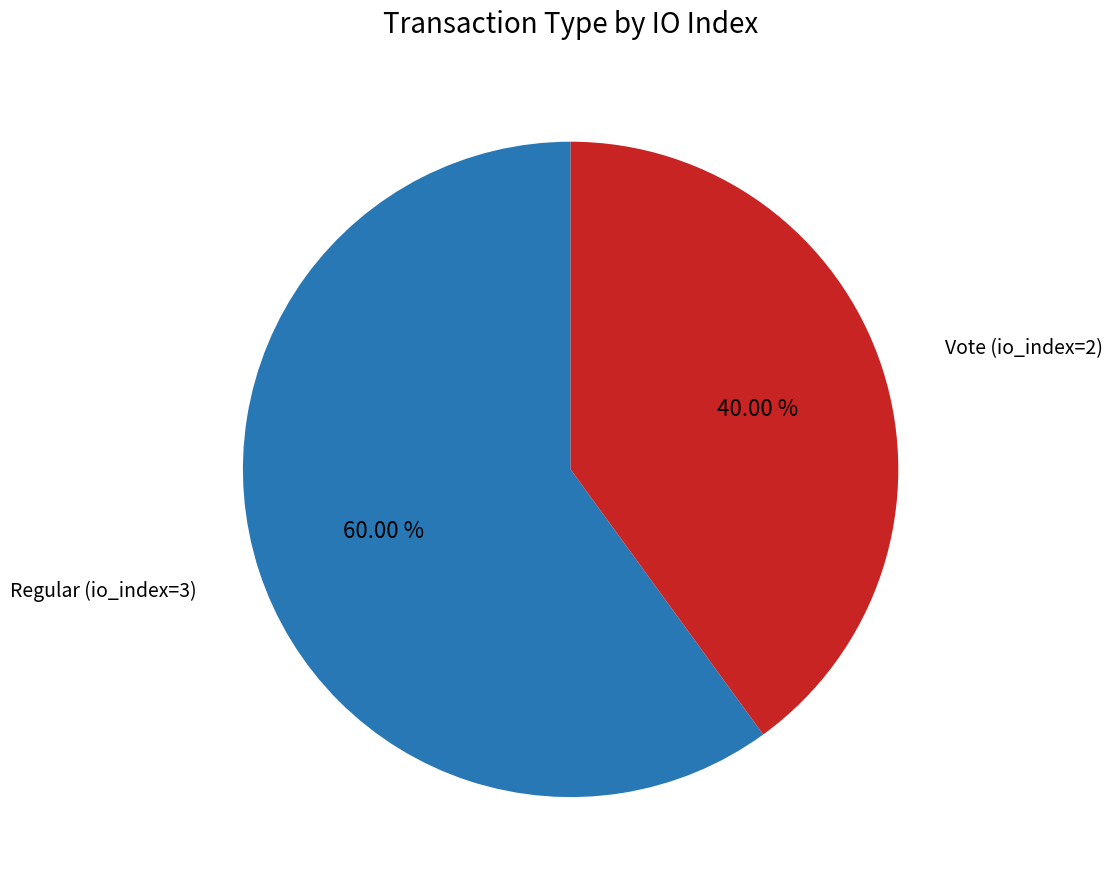

Does any single category account for the majority?

Yes